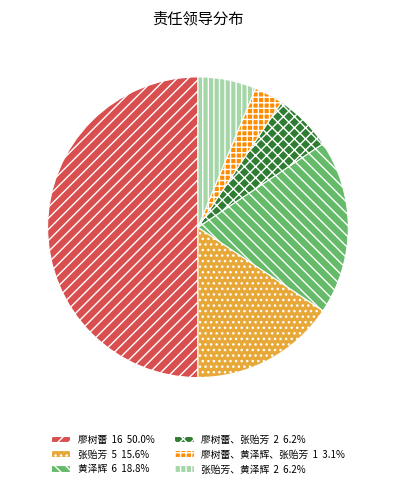

Do 廖树蕾 16 50.0% and 张贻芳、黄泽辉 2 6.2% together represent more than half of the pie?

Yes